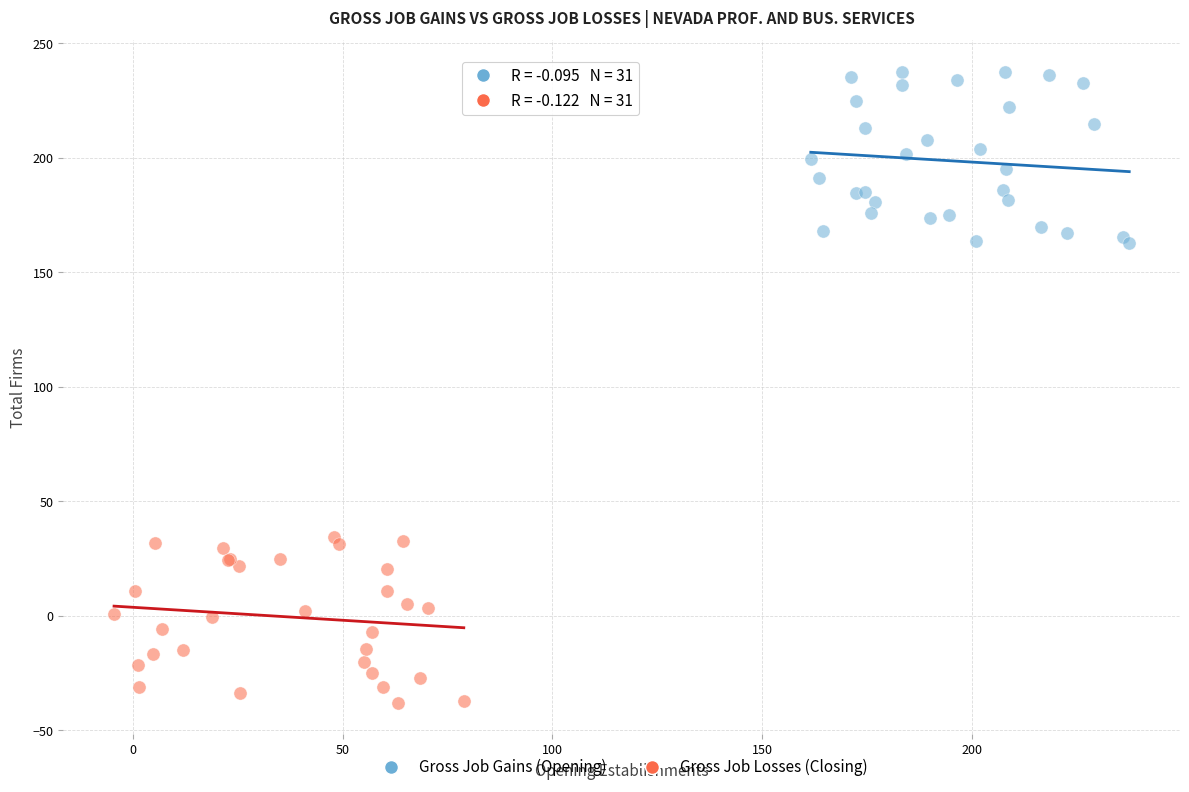

What are all the series names shown in the legend?

Gross Job Gains (Opening), Gross Job Losses (Closing)